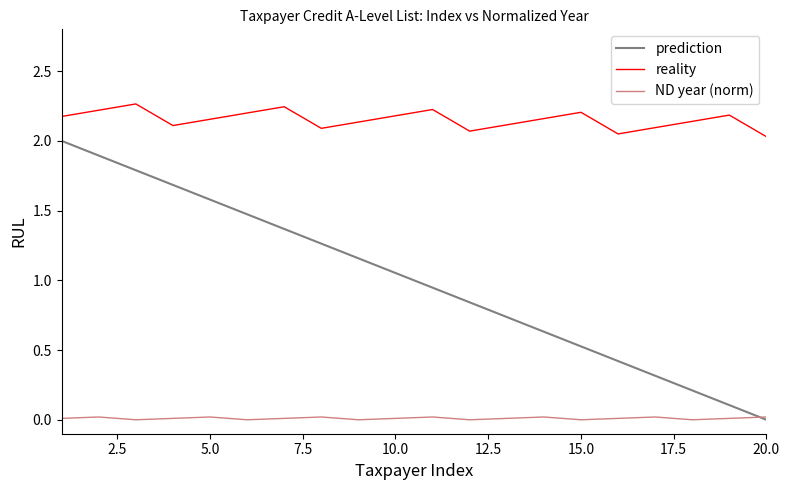

True or false: reality and prediction cross at least once.

False